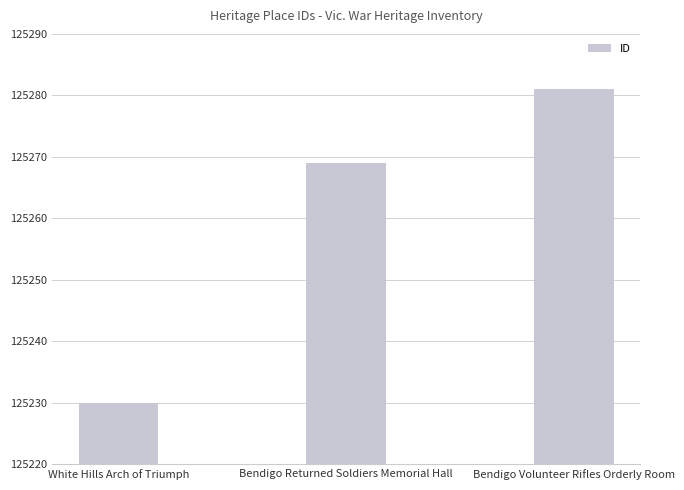

What is the difference between the maximum and minimum values?

51